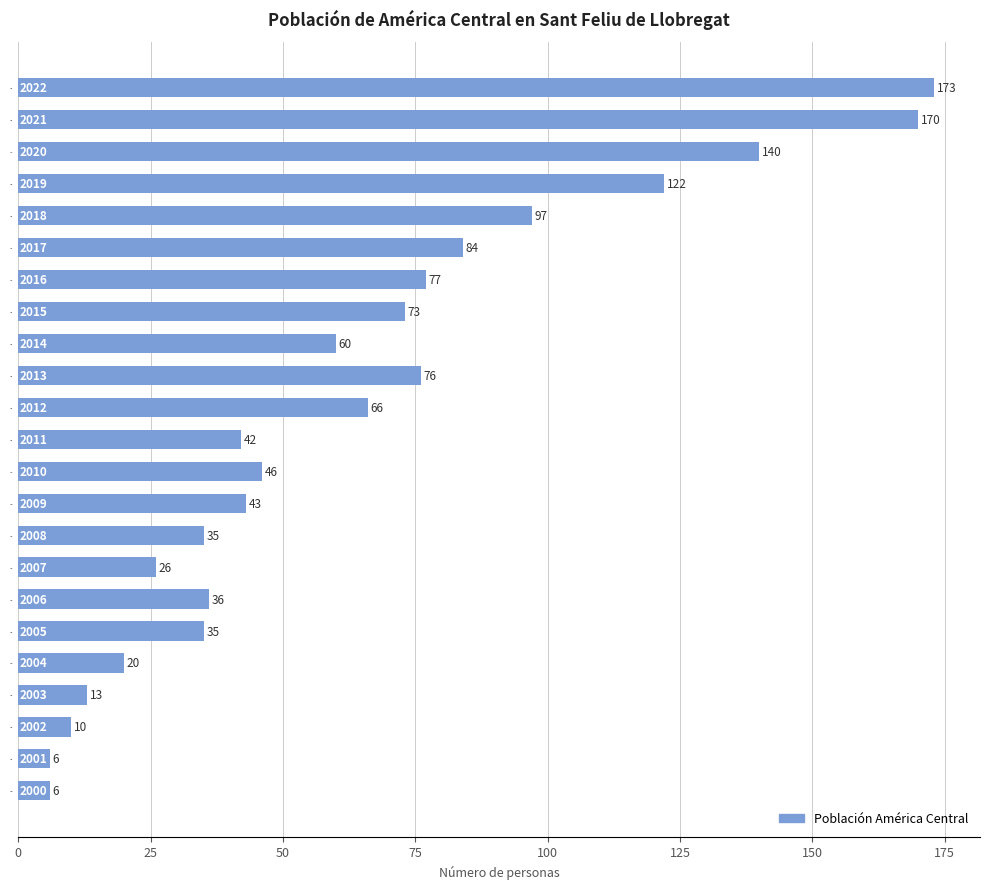

What is the difference between the maximum and minimum values?

167